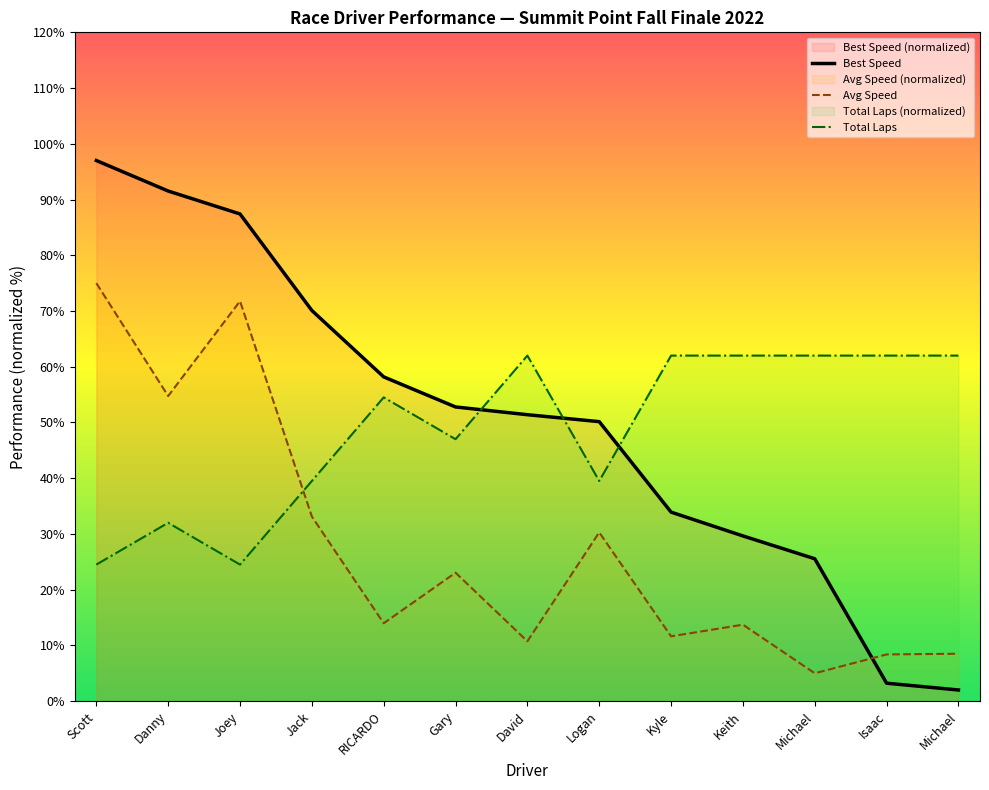

True or false: Best Speed has more than 0 interior local peaks.

False